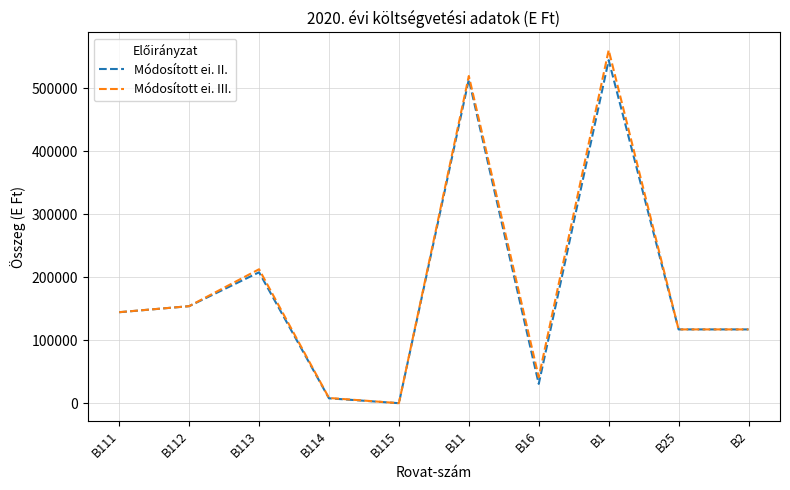

Between B115 and B16, which series saw the biggest shift?

Módosított ei. III.